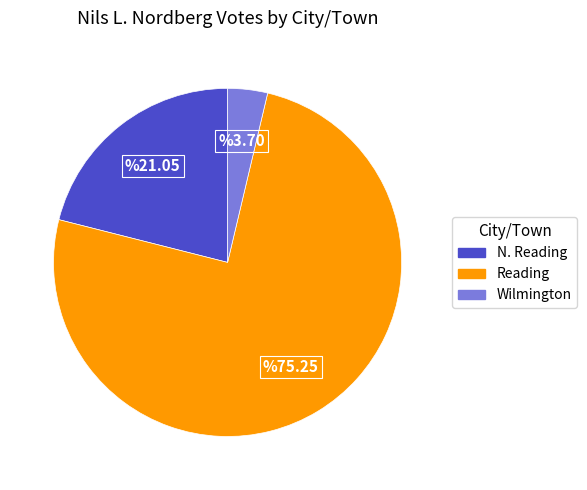

Approximately how many times larger is the value at Reading compared to Wilmington?

20.3